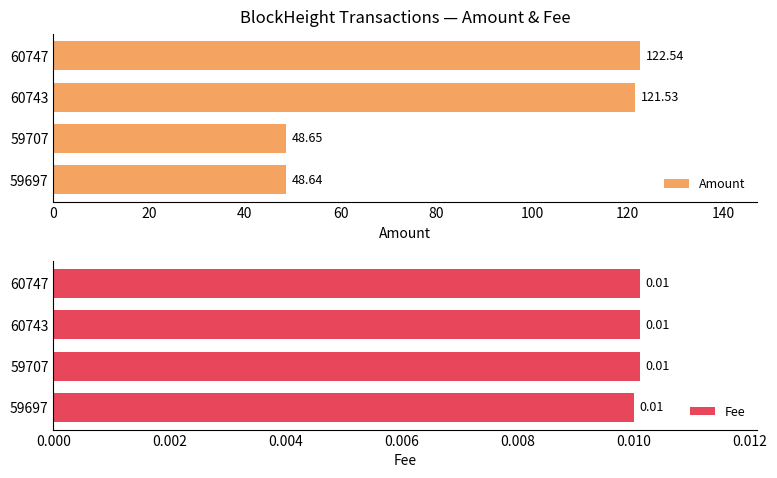

At how many categories does at least one series exceed 16?

4